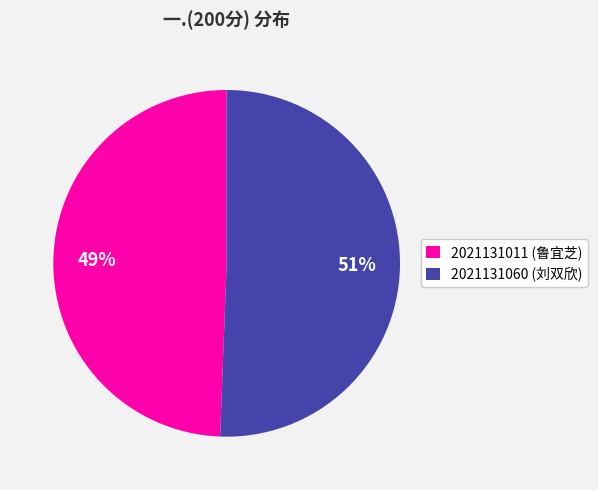

Does any single category account for the majority?

Yes